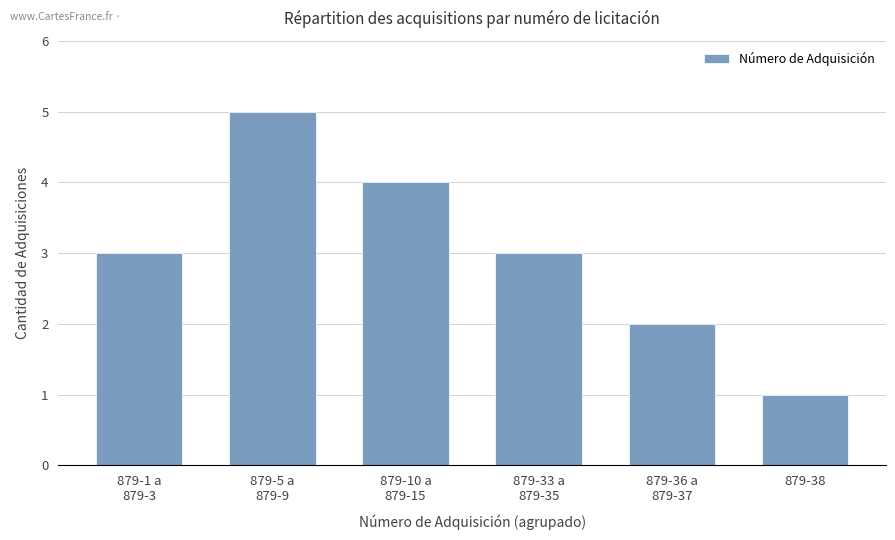

The value at 879-10 a
879-15 is 7. True or false?

False